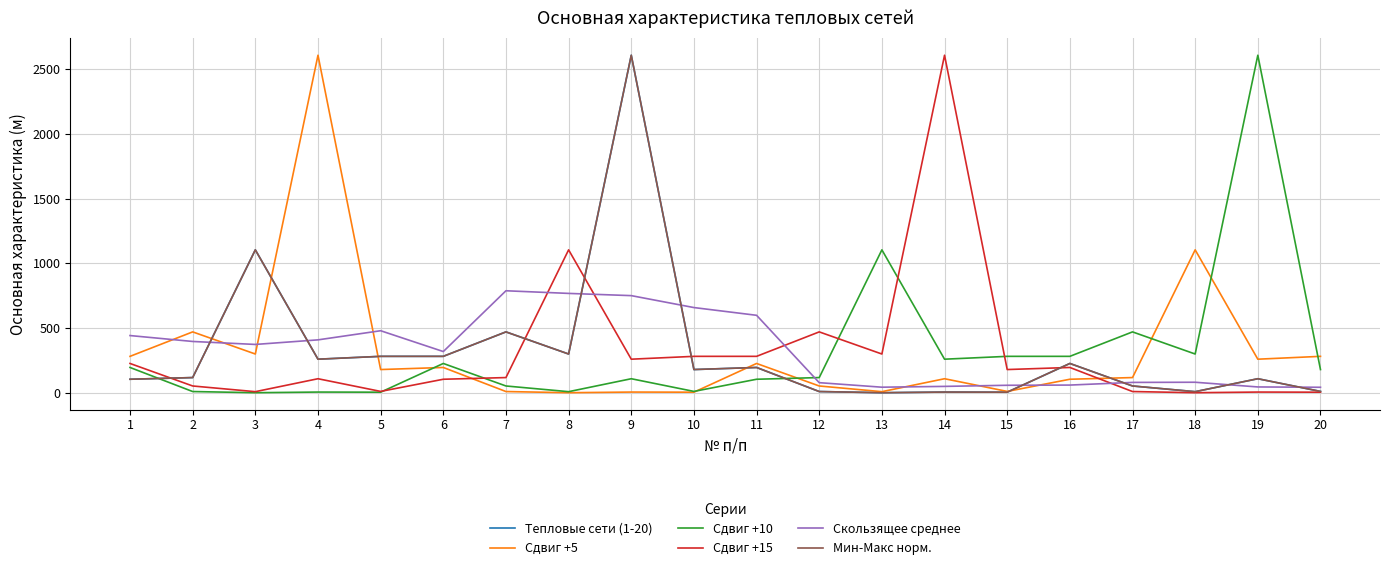

Does the chart display data point markers on the line(s)?

No